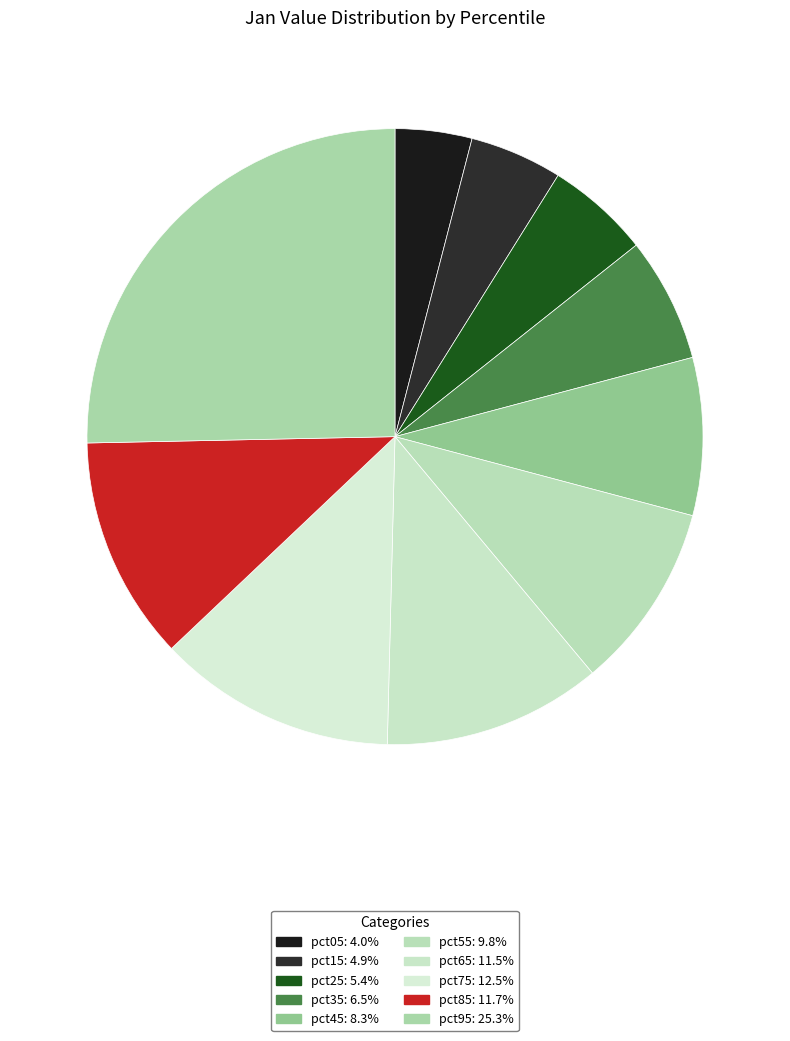

True or false: pct25 accounts for 5% of the total.

True